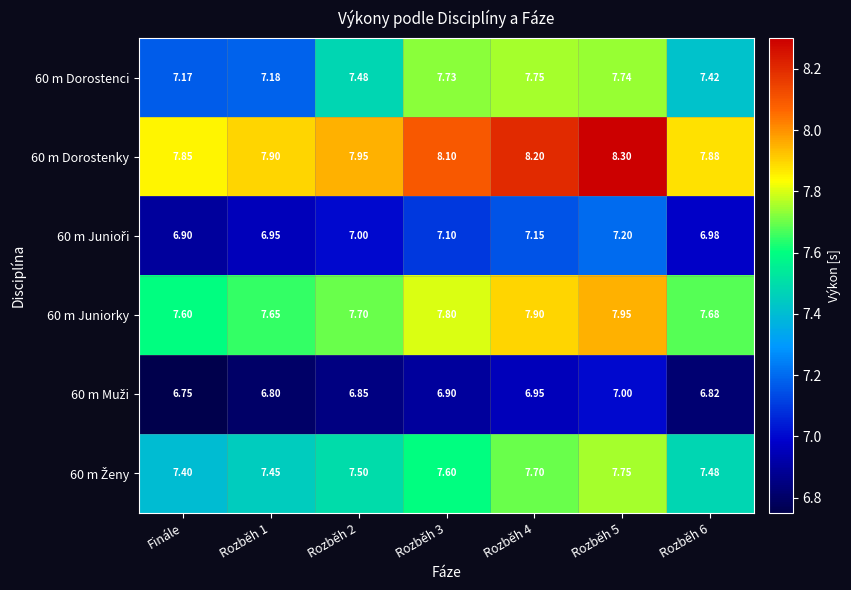

Is the value of 60 m Dorostenci at Rozběh 2 greater than the value of 60 m Juniorky at Rozběh 1?

No